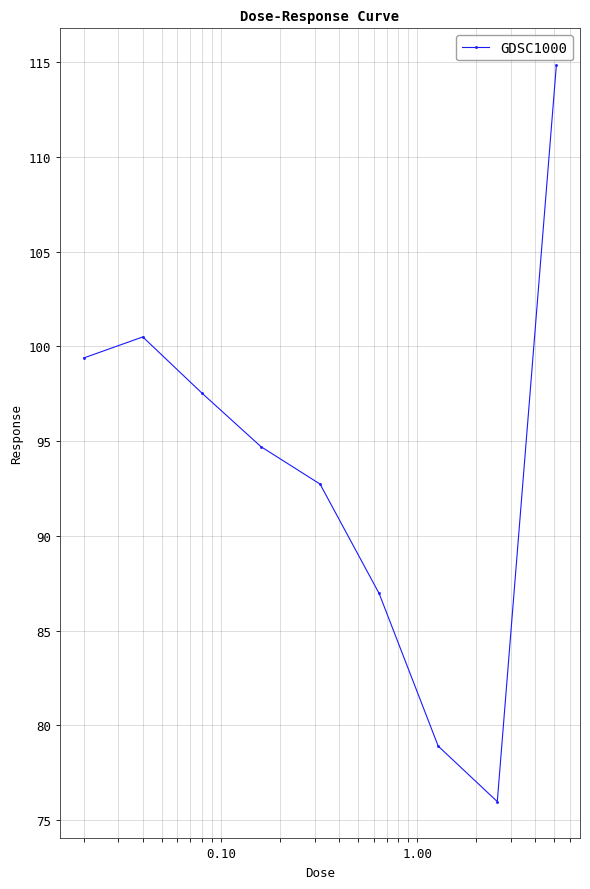

What is the sum of all values?

841.6